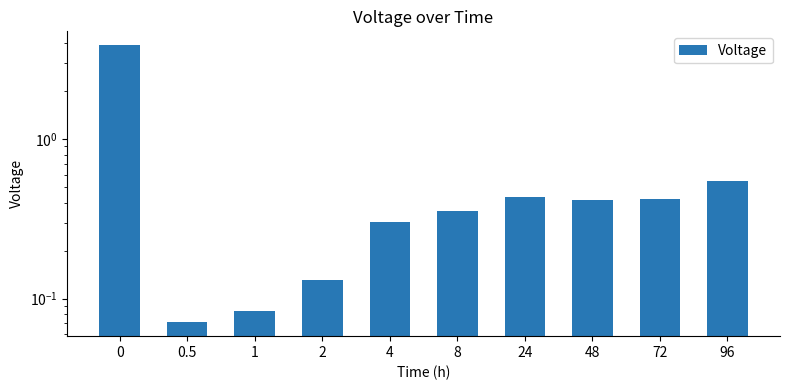

The value at 1 is 0.1. True or false?

True